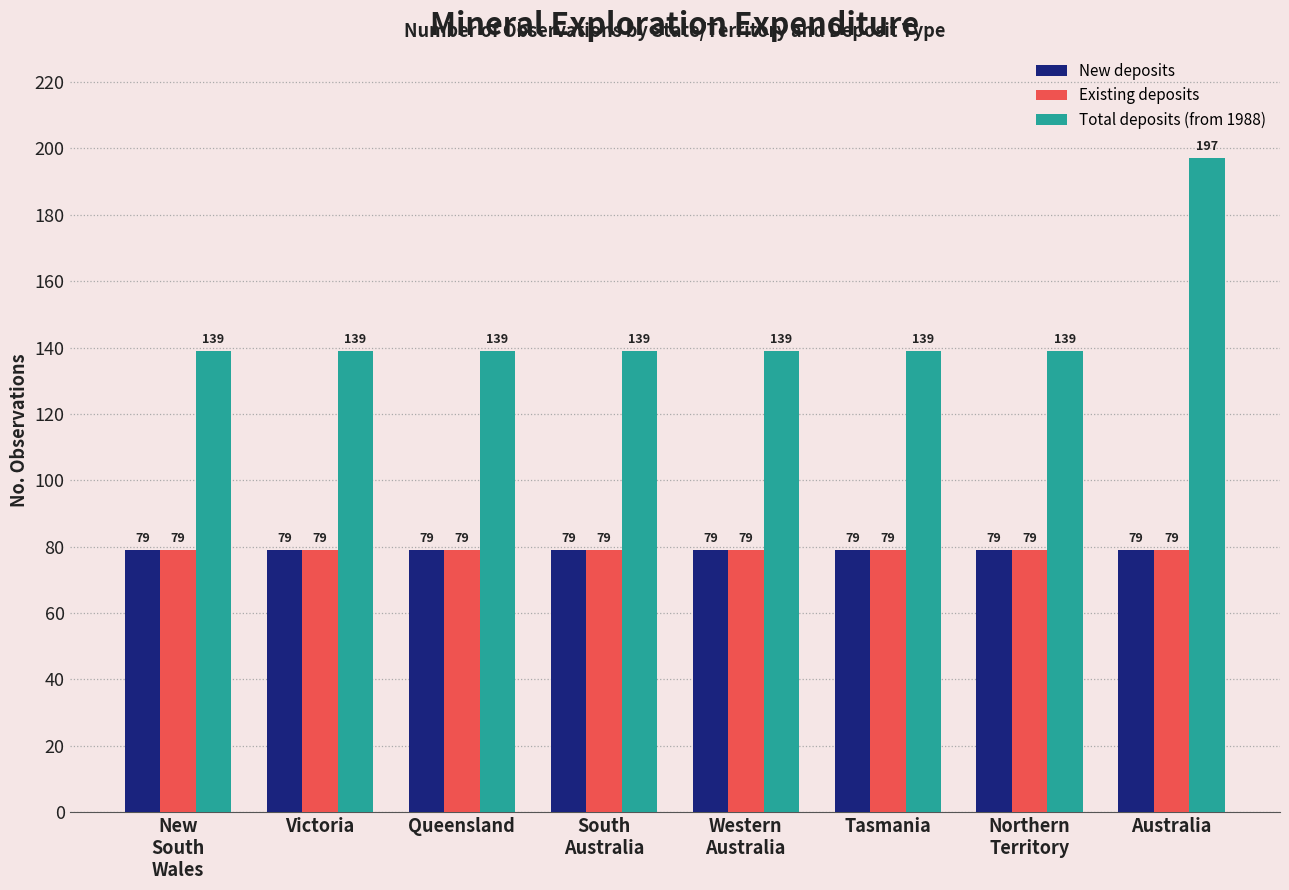

Reading right to left, extract all data points from this chart.

New deposits: 79	79	79	79	79	79	79	79
Existing deposits: 79	79	79	79	79	79	79	79
Total deposits (from 1988): 197	139	139	139	139	139	139	139